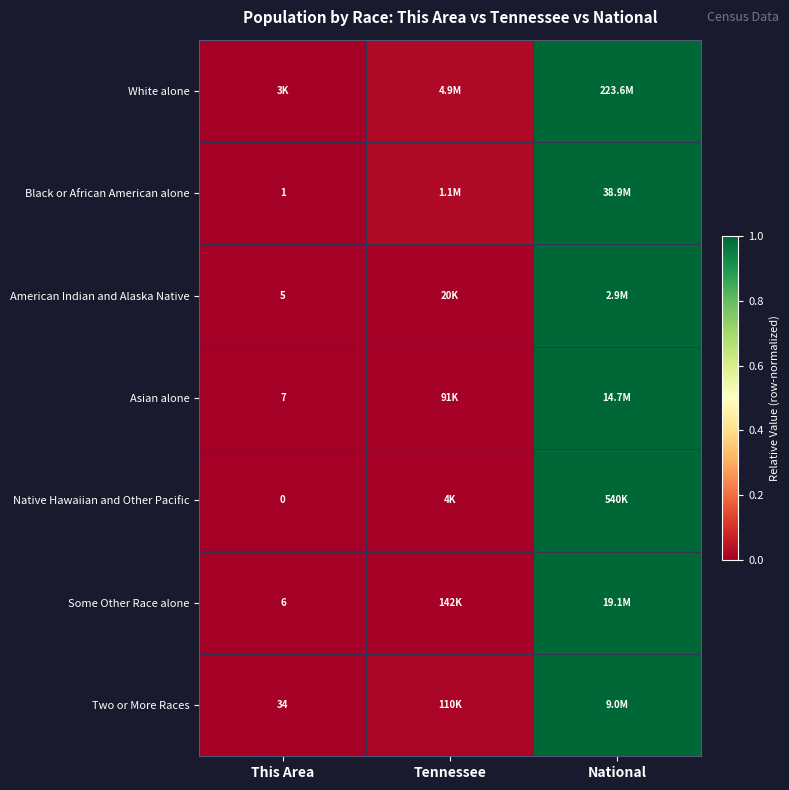

Count the number of data series in this chart.

7